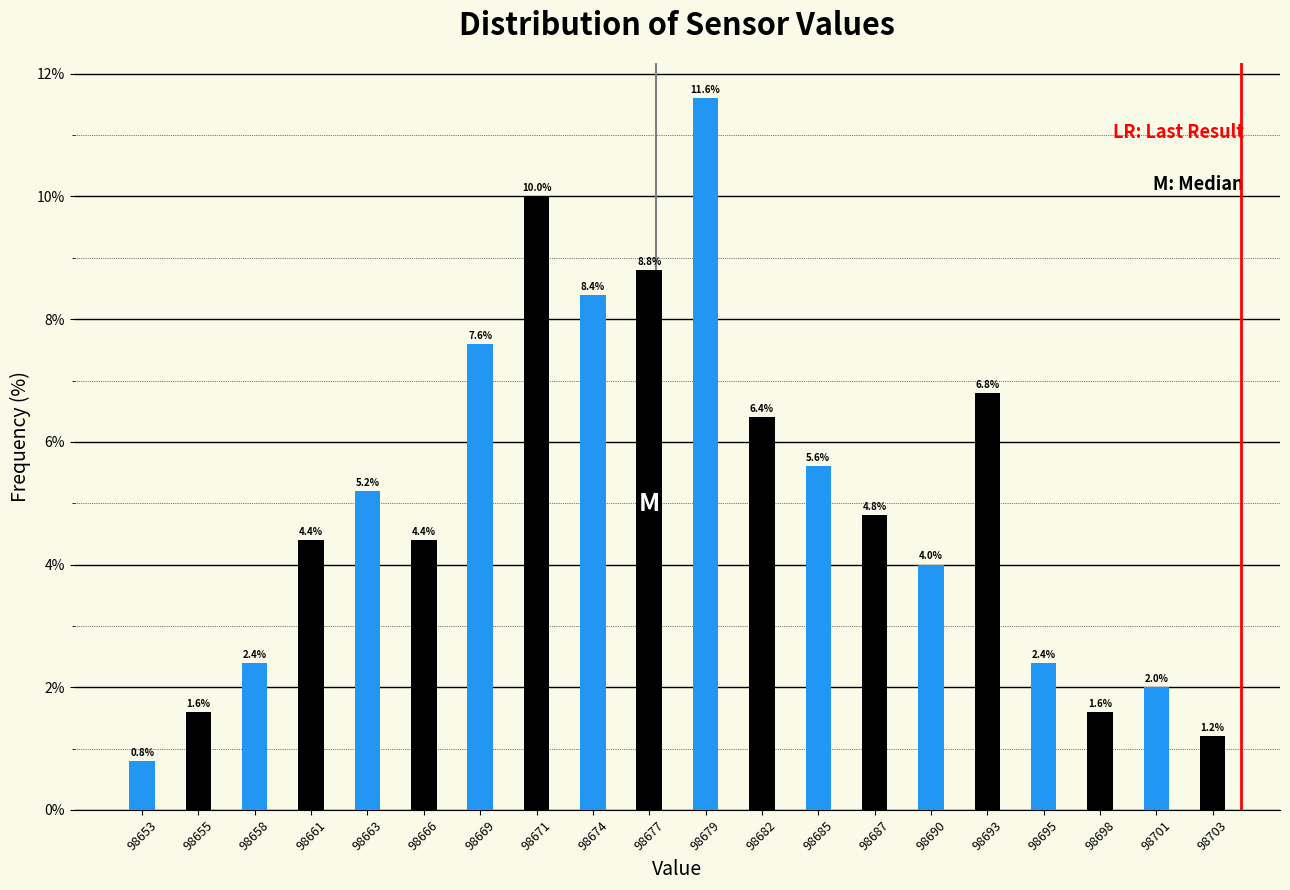

Reading left to right, list all the values displayed in this chart.

0.8	1.6	2.4	4.4	5.2	4.4	7.6	10.0	8.4	8.8	11.6	6.4	5.6	4.8	4.0	6.8	2.4	1.6	2.0	1.2